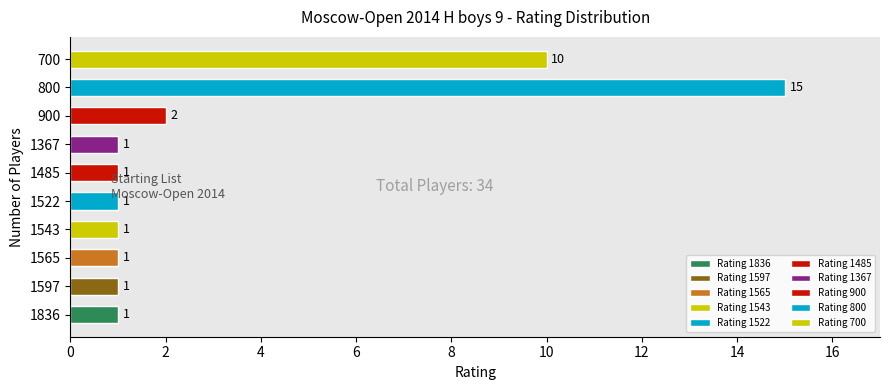

The chart shows a value of 1 at 1836. True or false?

True